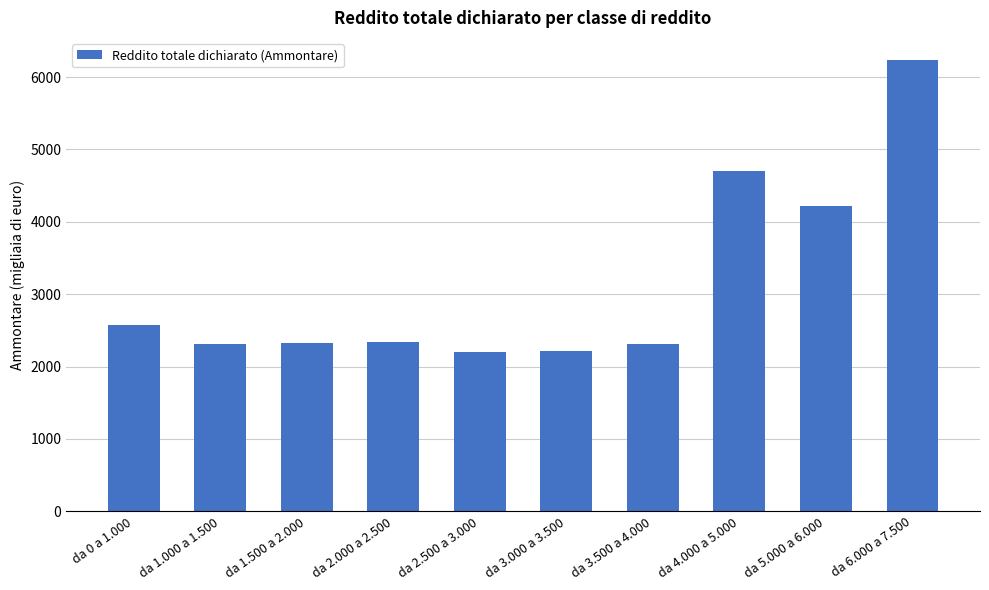

What is the ratio of the value at da 4.000 a 5.000 to the value at da 5.000 a 6.000?

1.1